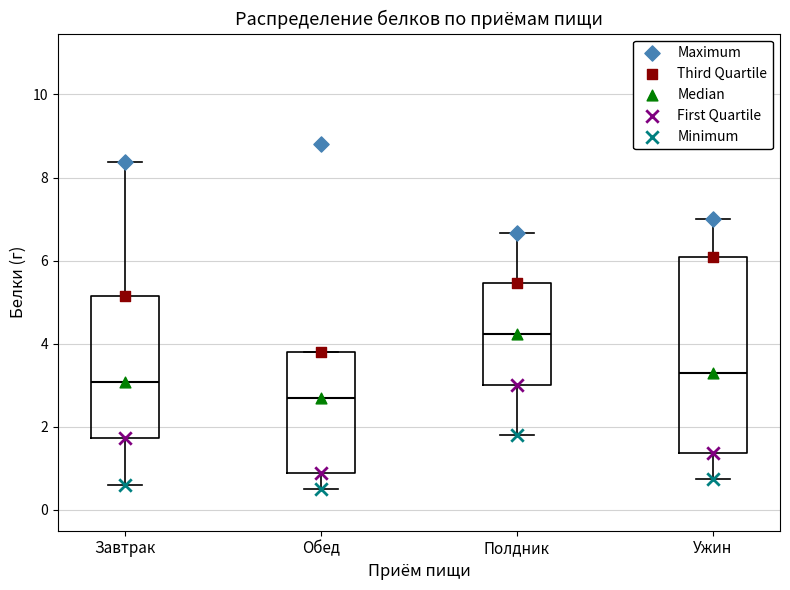

Reading left to right, transcribe this box plot: for each box, give where its median line is, the range the box spans, and where its two whiskers end, as read against the y-axis. The values are not printed on the chart, so give them approximately, as read against the axis.

Завтрак: median 3.0, box 1.8 to 5.2, whiskers 0.6 to 8.4
Обед: median 2.8, box 1.0 to 3.8, whiskers 0.6 to 3.8
Полдник: median 4.2, box 3.0 to 5.4, whiskers 1.8 to 6.6
Ужин: median 3.4, box 1.4 to 6.0, whiskers 0.8 to 7.0